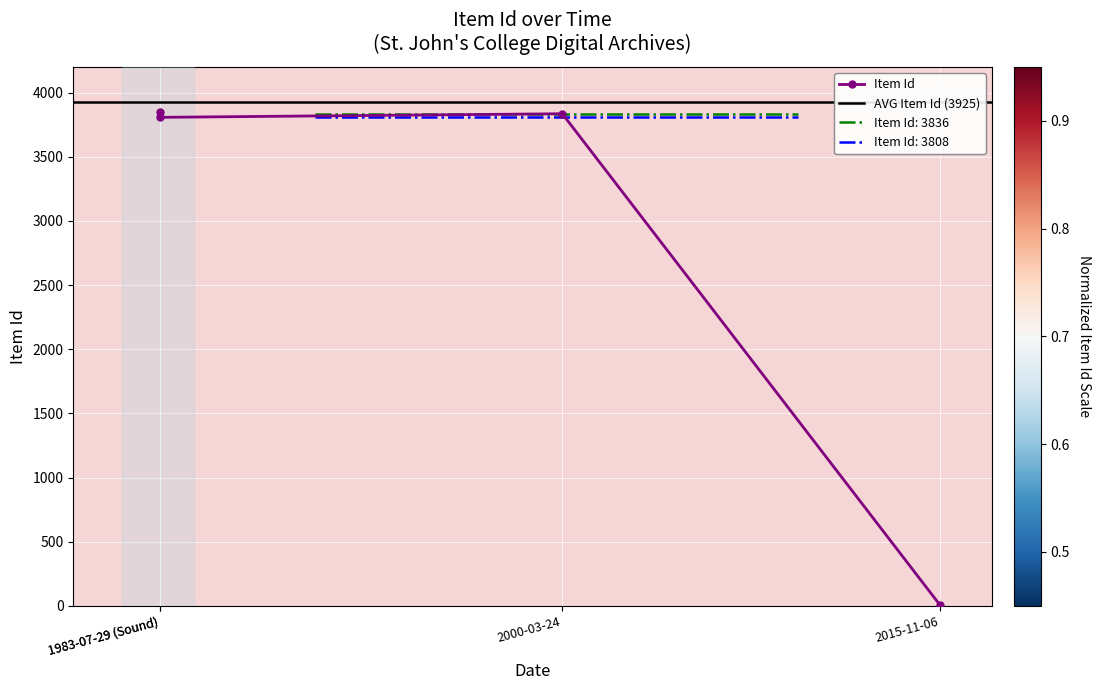

How many points are higher than both their immediate neighbors (excluding endpoints)?

1